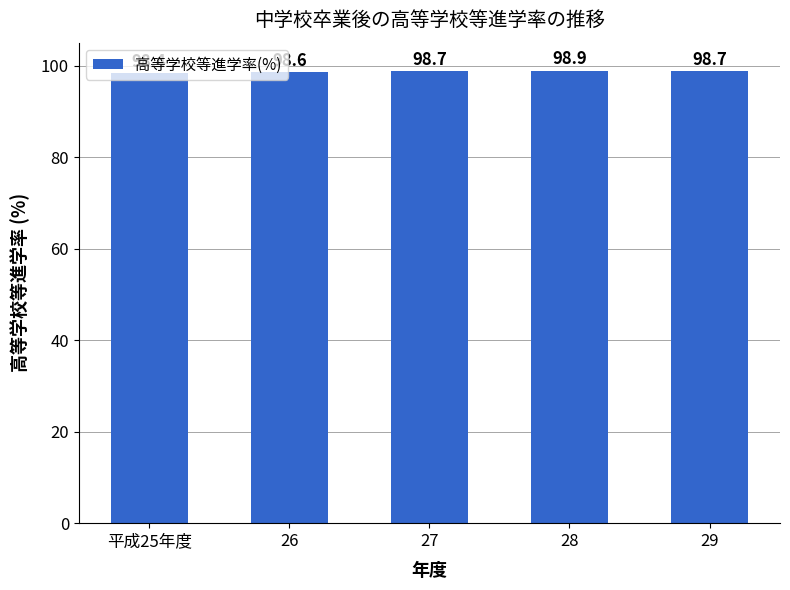

The chart shows a value of 98.7 at 29. True or false?

True